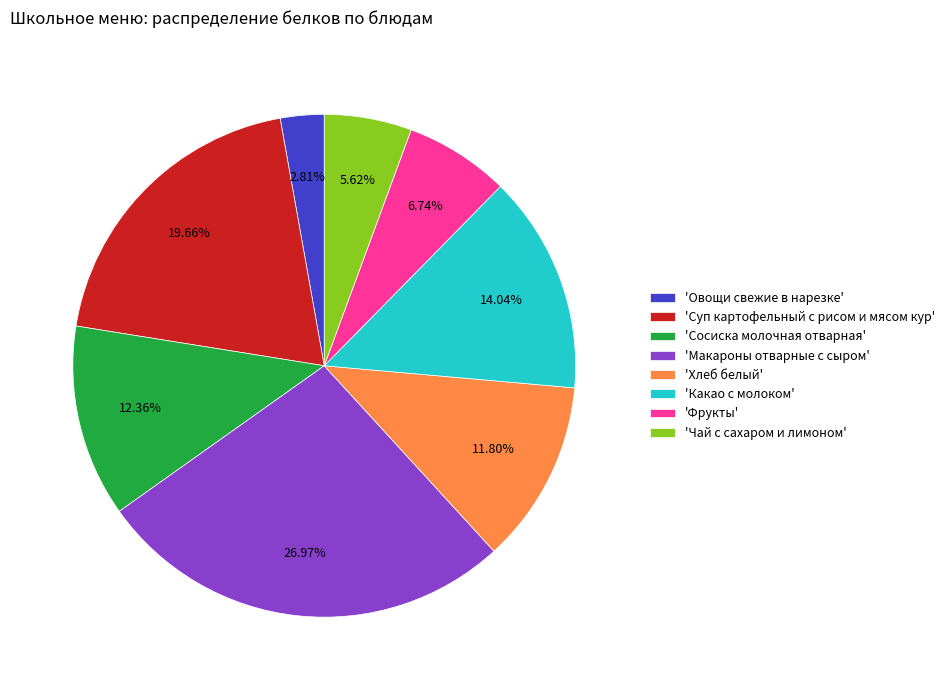

Rank the categories by value from highest to lowest.

'Макароны отварные с сыром', 'Суп картофельный с рисом и мясом кур', 'Какао с молоком', 'Сосиска молочная отварная', 'Хлеб белый', 'Фрукты', 'Чай с сахаром и лимоном', 'Овощи свежие в нарезке'